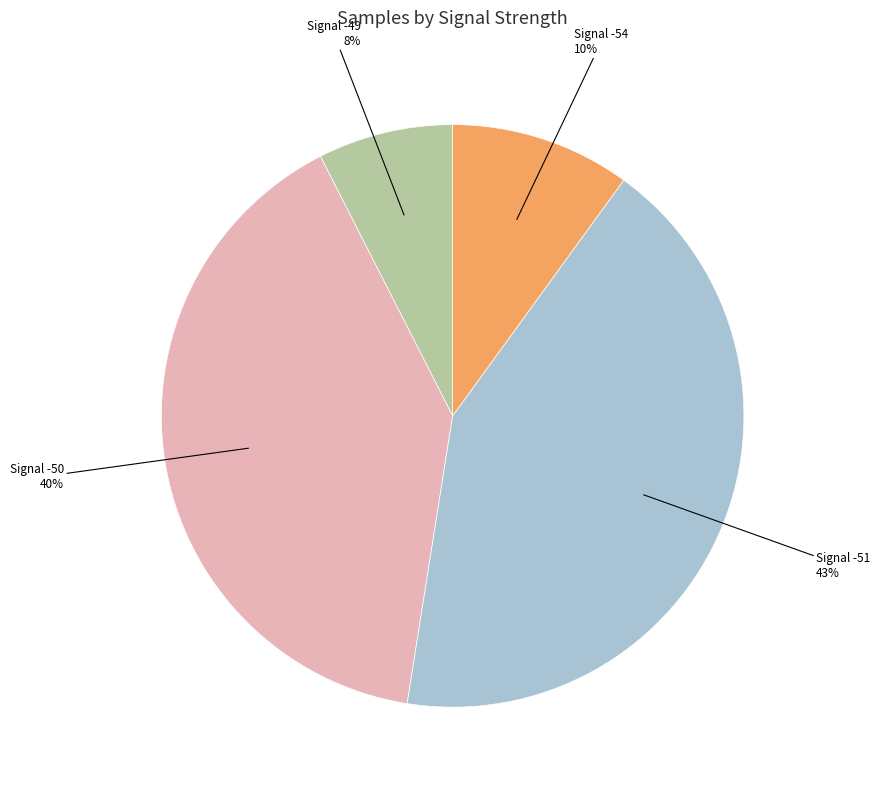

Is there a majority slice in this chart?

No